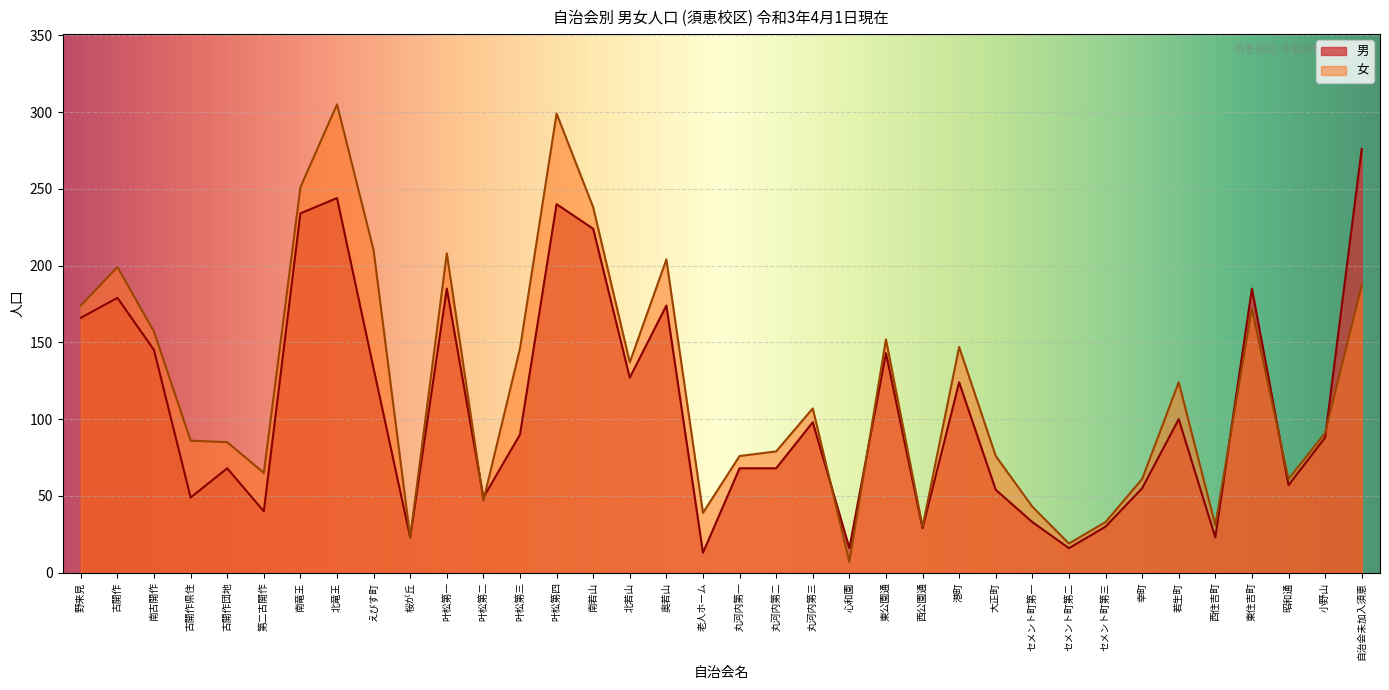

True or false: 男 has more than 1 points higher than both neighbors.

True